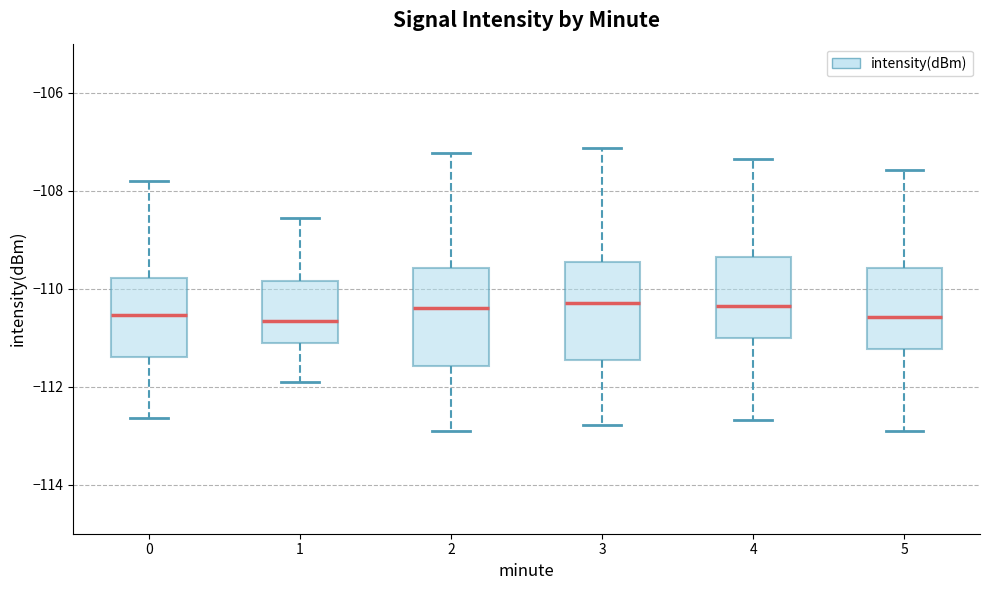

Where does the lower whisker of the box at x = 5 end on the y-axis? The values are not printed on the chart, so give them approximately, as read against the axis.

-113.0